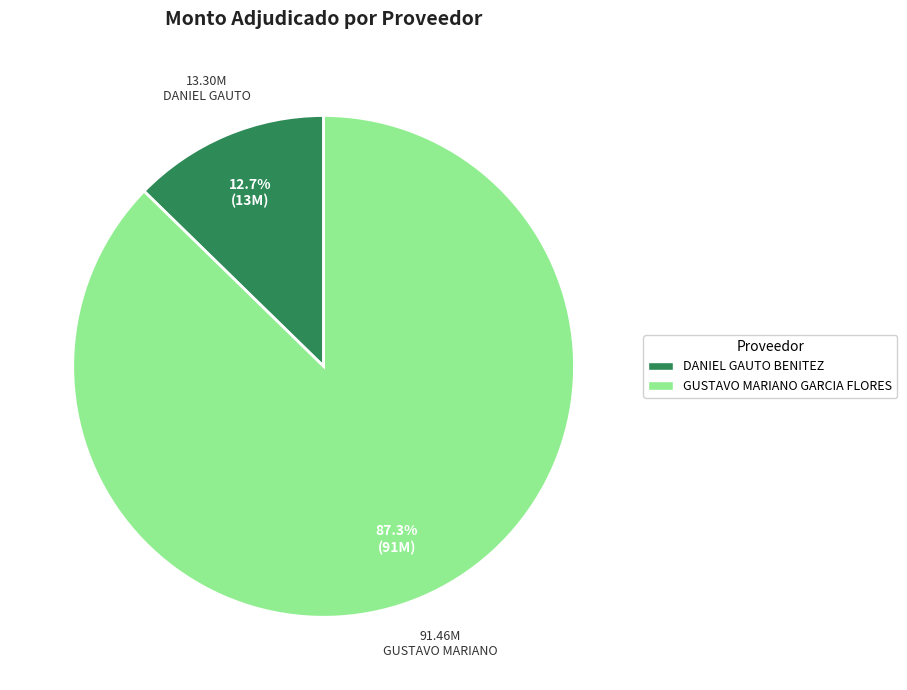

To the nearest percent, what is the average slice percentage?

50%